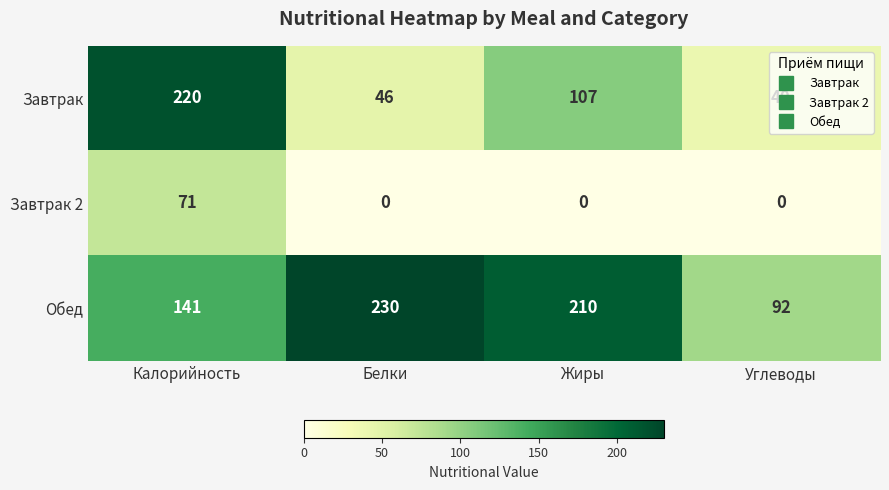

At which category is the sum across all series the highest?

Калорийность